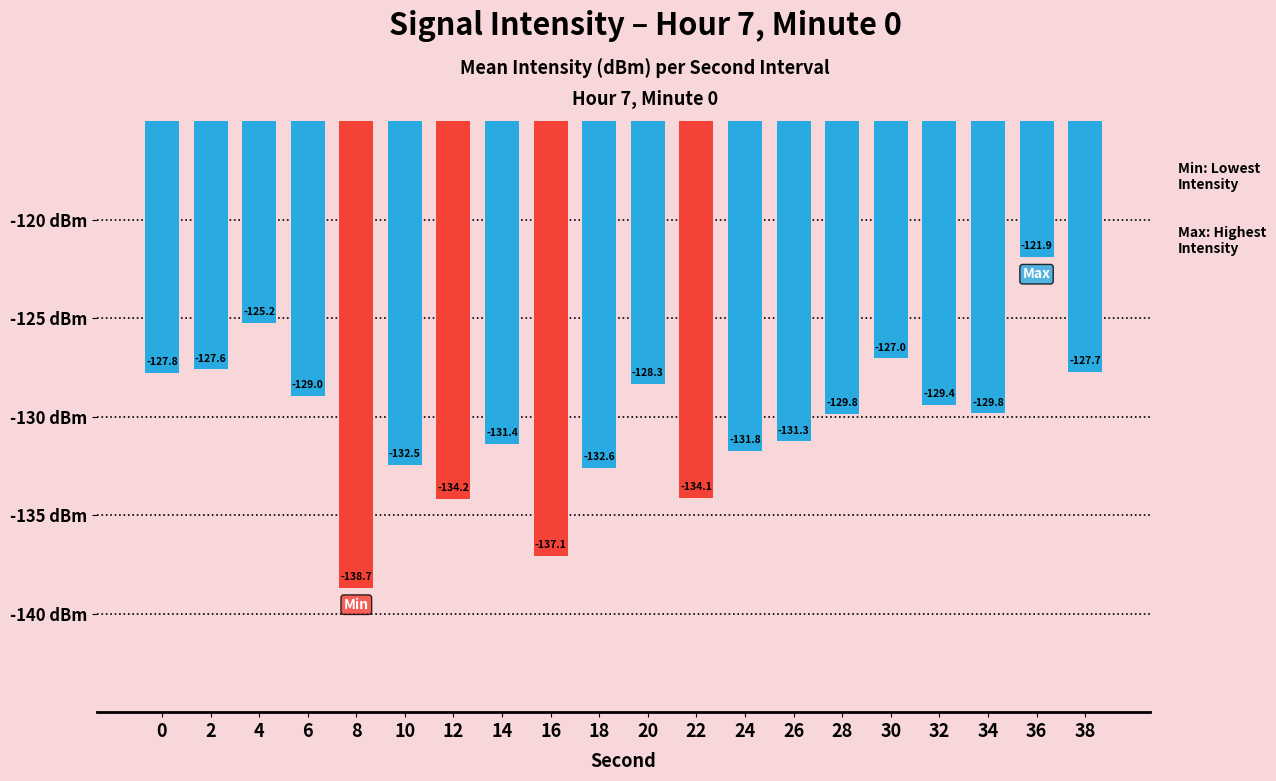

The value at 14 is -81.7. True or false?

False